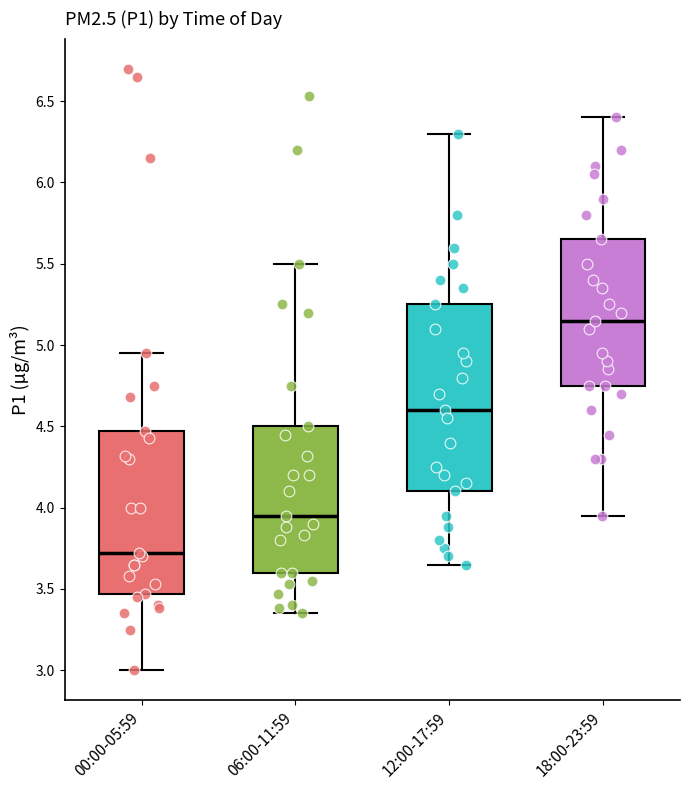

Reading left to right, read every box against the y-axis: the position of its median line, the range the box covers, and the ends of its whiskers. The values are not printed on the chart, so give them approximately, as read against the axis.

00:00-05:59: median 3.70, box 3.45 to 4.45, whiskers 3.00 to 4.95
06:00-11:59: median 3.95, box 3.60 to 4.50, whiskers 3.35 to 5.50
12:00-17:59: median 4.60, box 4.10 to 5.25, whiskers 3.65 to 6.30
18:00-23:59: median 5.15, box 4.75 to 5.65, whiskers 3.95 to 6.40